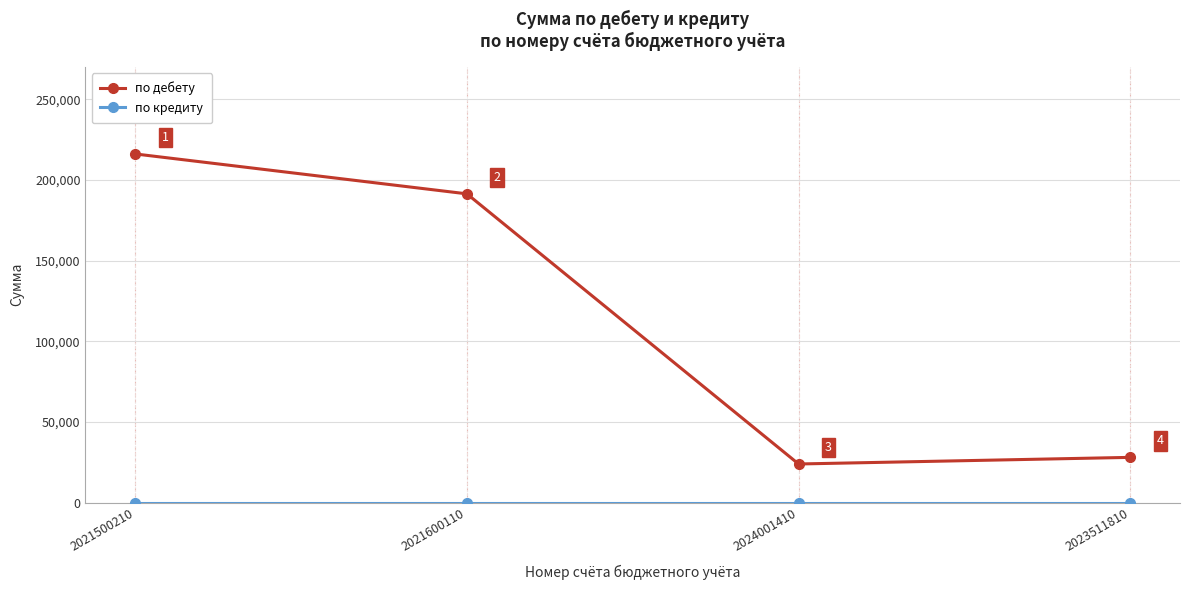

How many data points in по дебету are less than 191448?

2